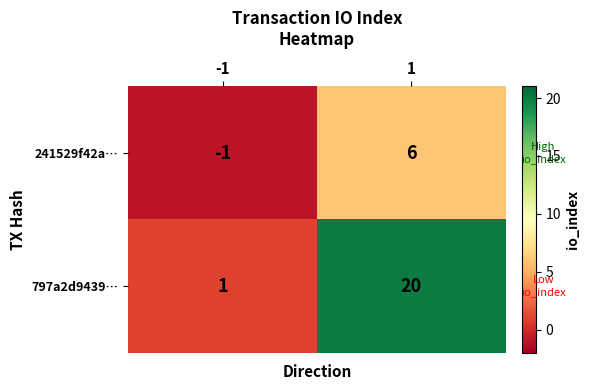

What is the difference between the 797a2d9439… values at 1 and -1?

19